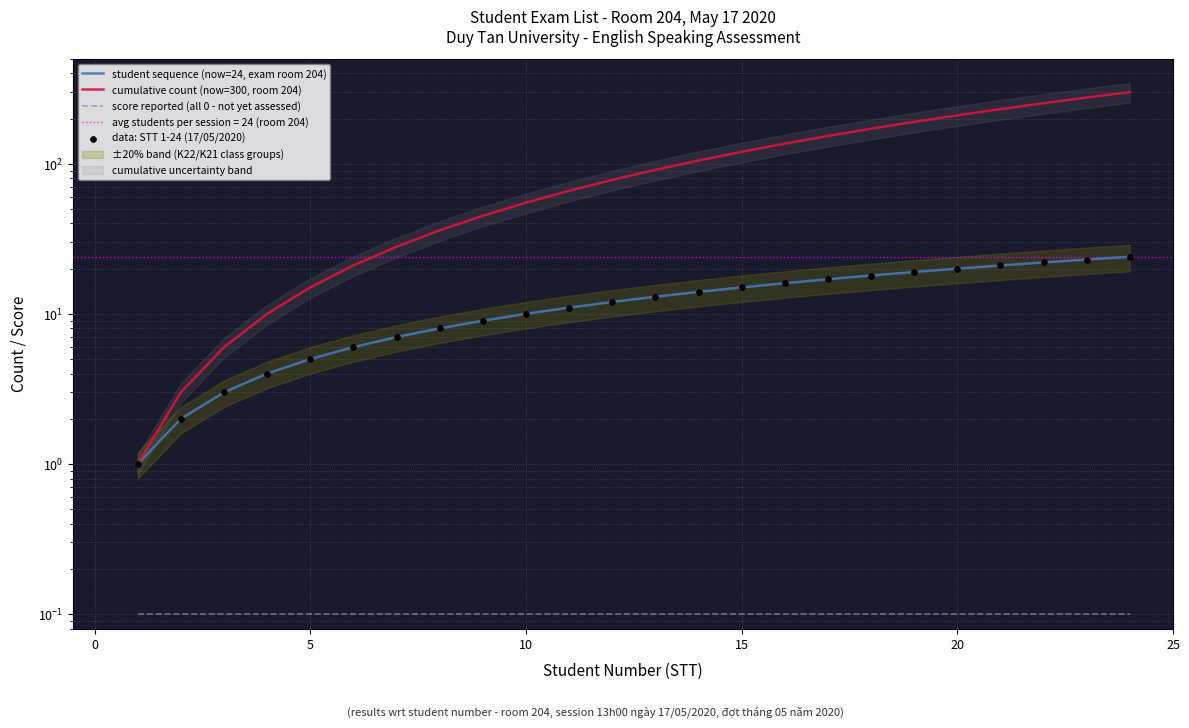

Which series has the widest spread of Y values?

cumulative count (now=300, room 204)